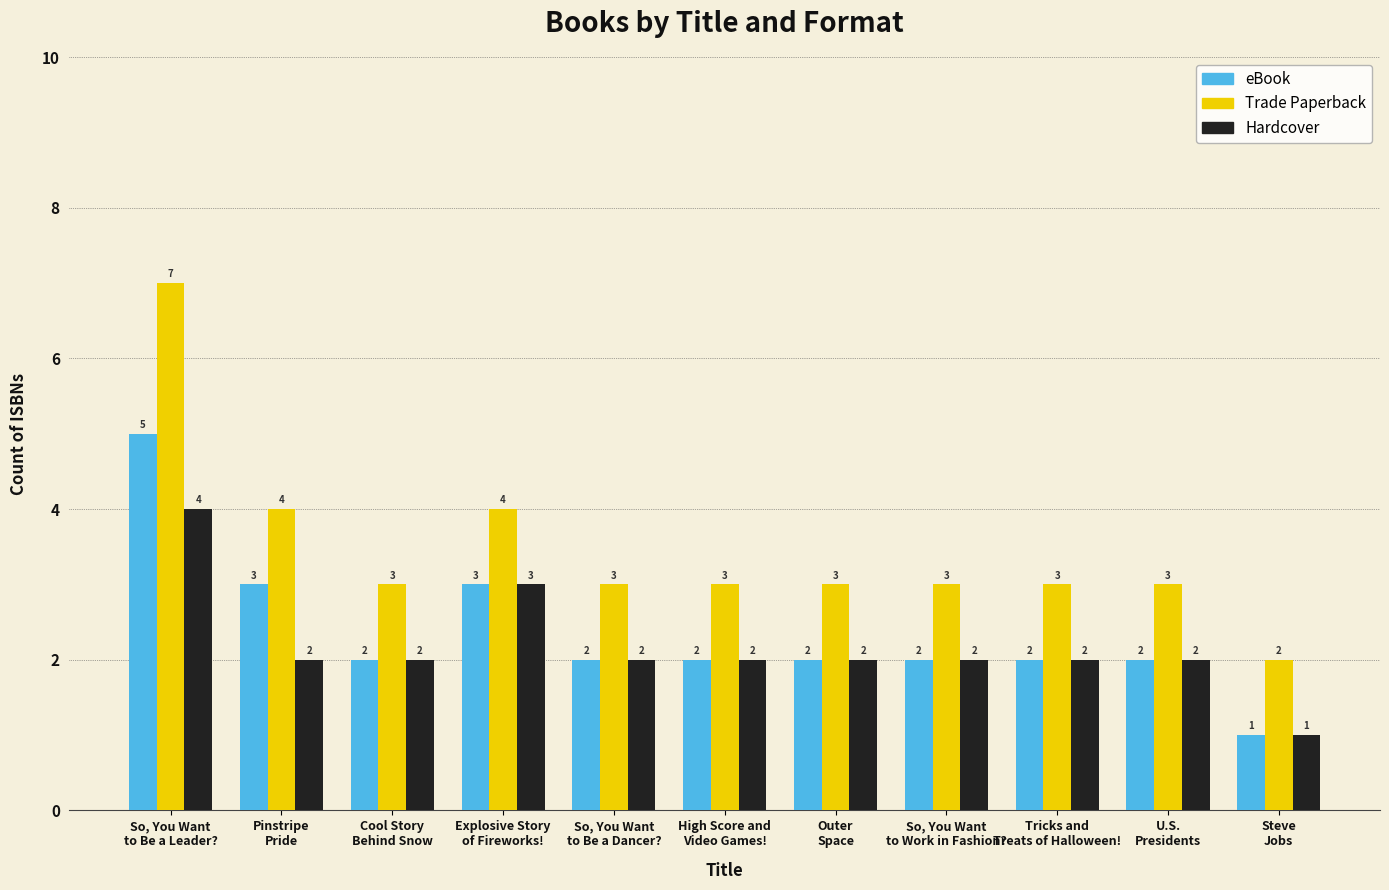

At which category does the chart reach its peak across all series?

So, You Want
to Be a Leader?